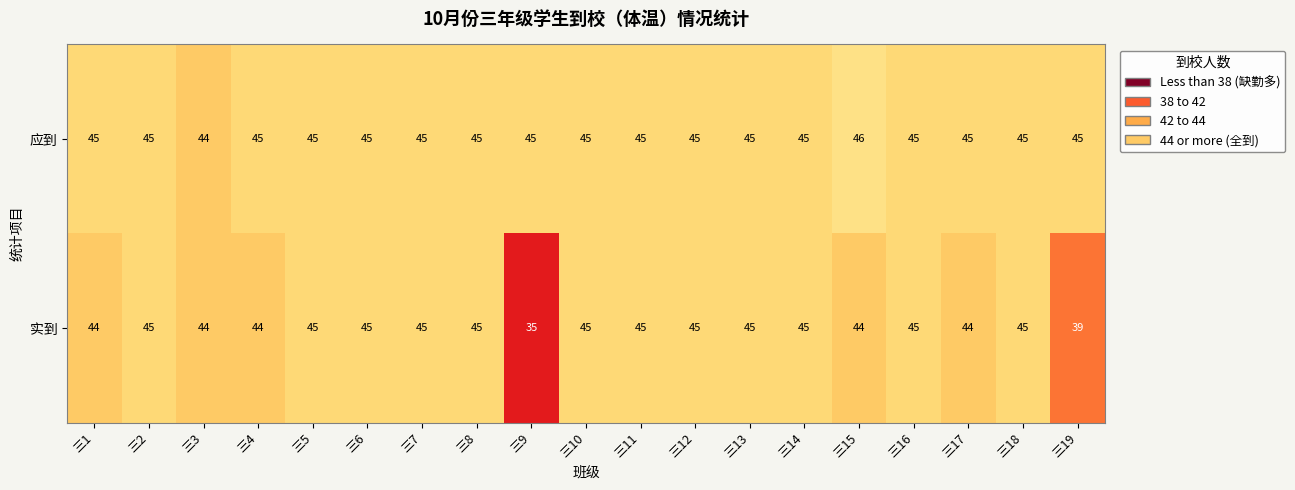

How many 实到 values are between 44 and 45?

17